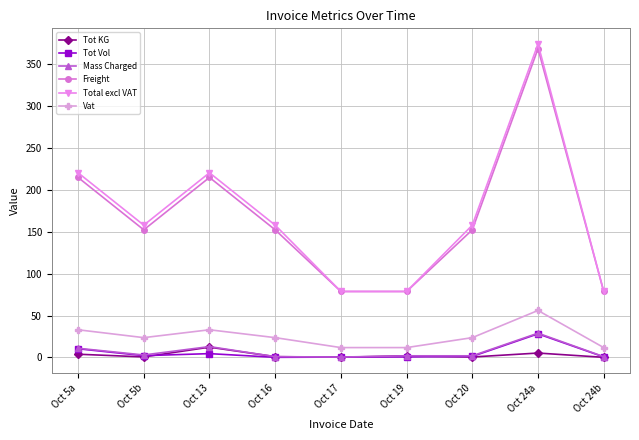

The Total excl VAT series shows 157.7 at Oct 16. True or false?

True